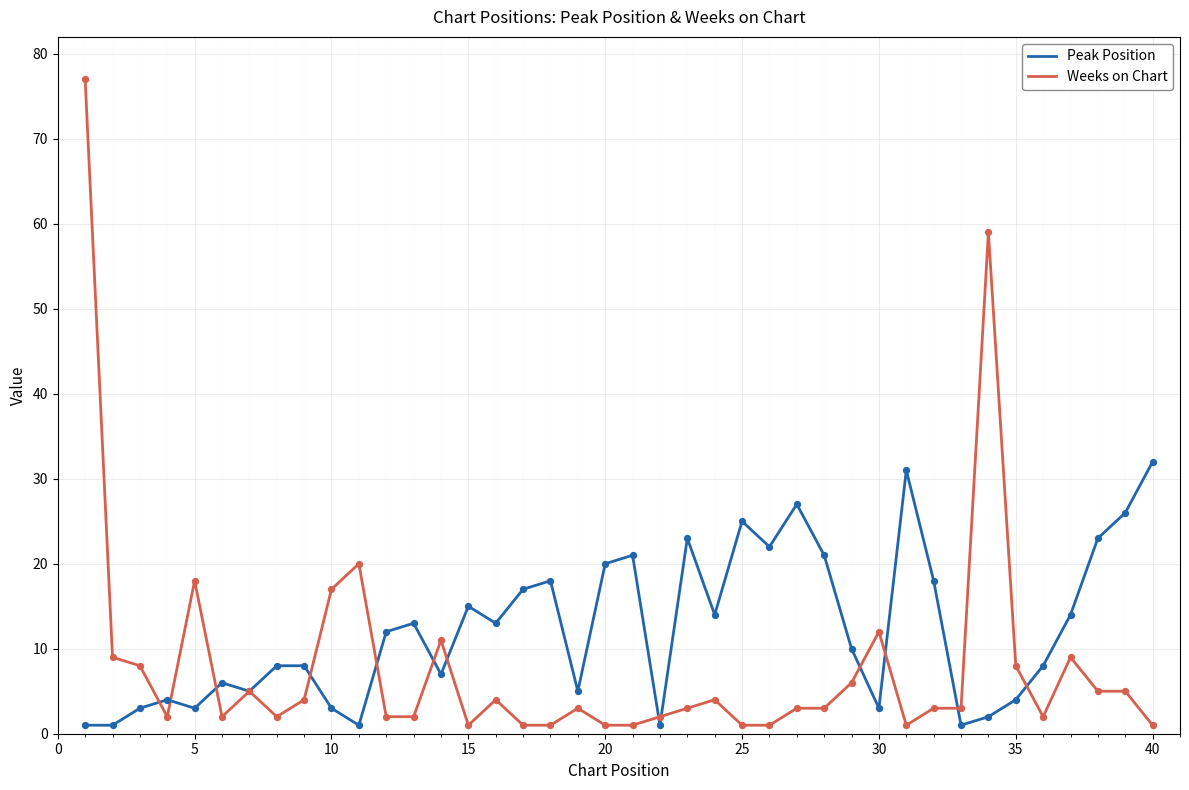

Which series has the largest total across all categories?

Peak Position